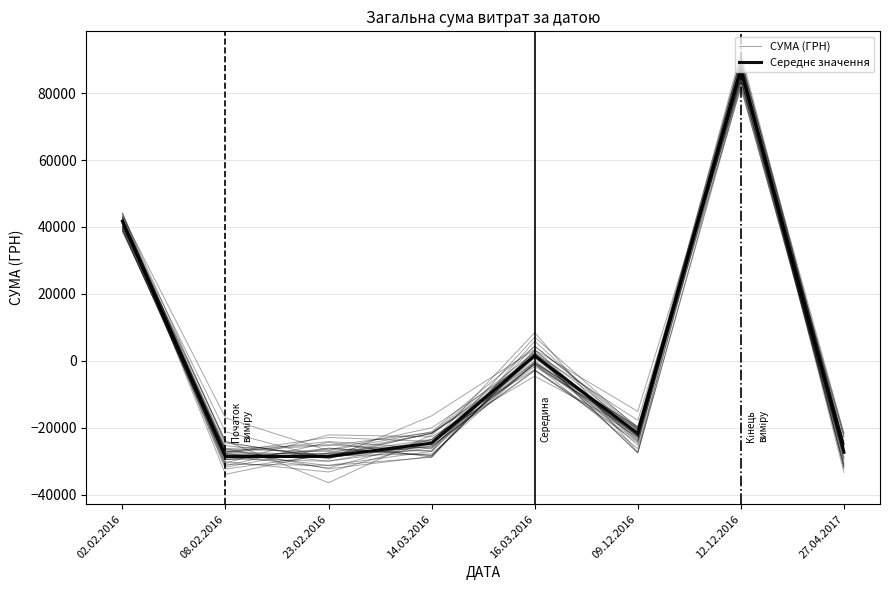

At how many categories does at least one series exceed -6791?

3